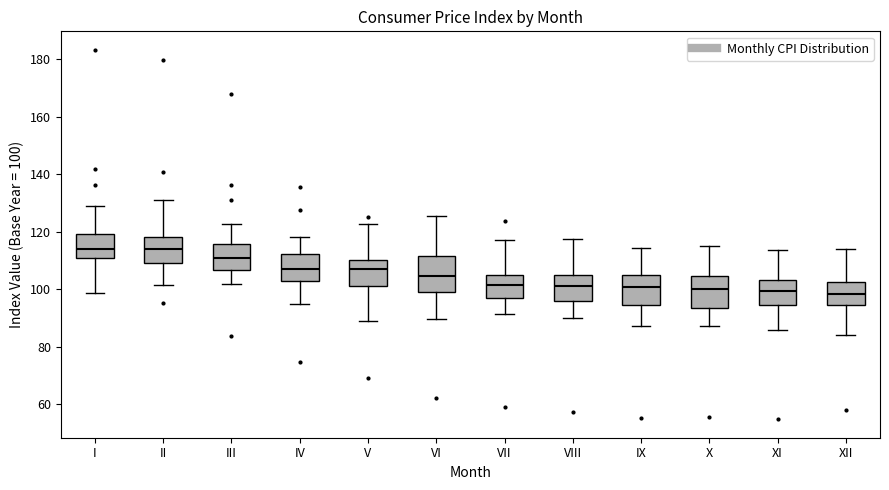

Where does the median line of the box for X sit on the y-axis? The values are not printed on the chart, so give them approximately, as read against the axis.

100